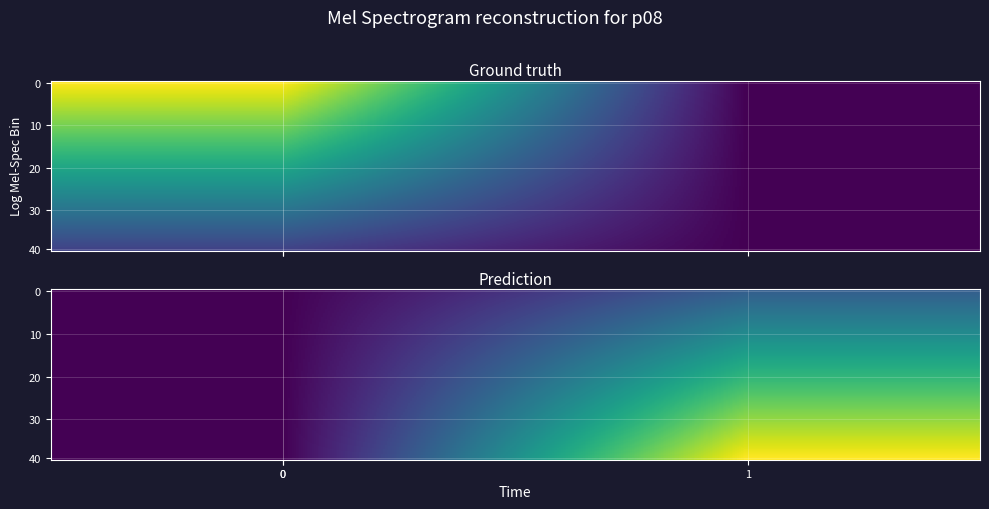

Which series has the widest spread of values?

40